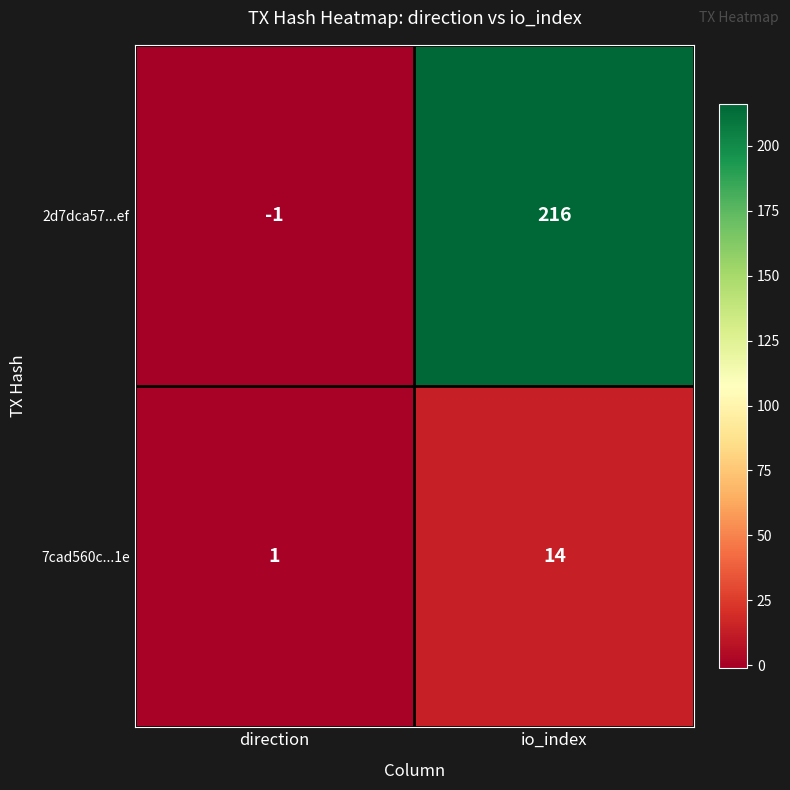

Reading right to left, transcribe all the data shown in this chart.

2d7dca57...ef: 216	-1
7cad560c...1e: 14	1